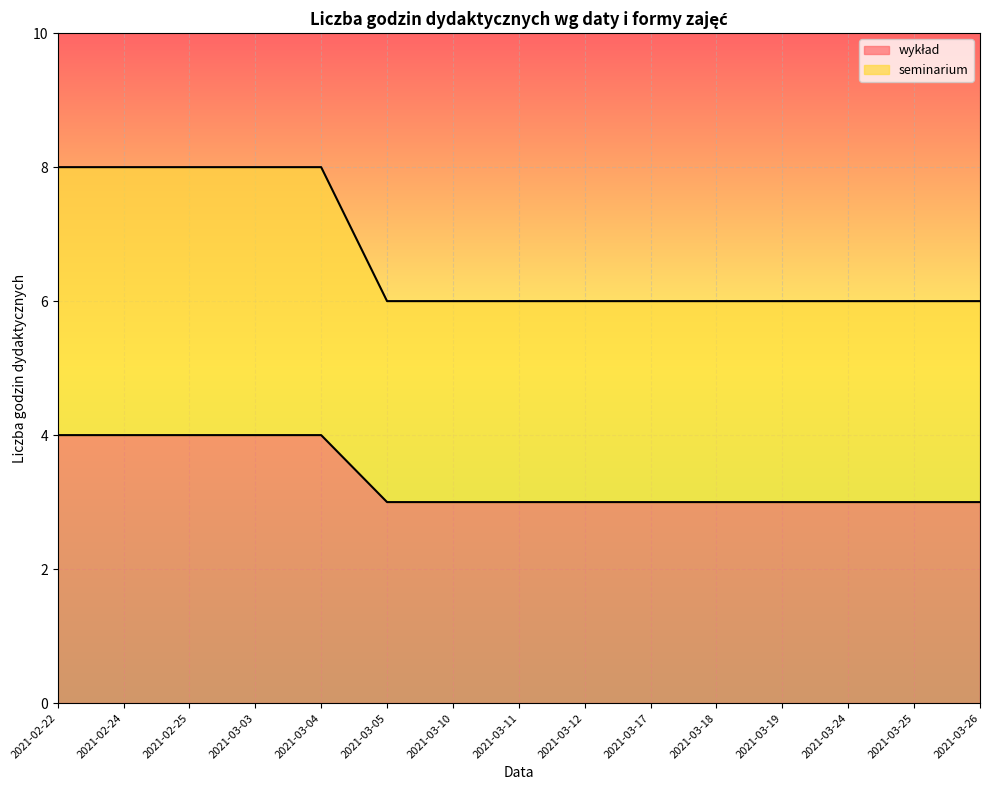

What is the approximate value of seminarium at 2021-03-26?

6